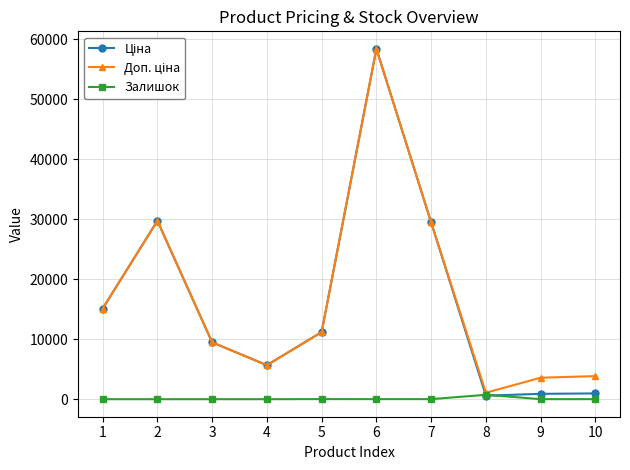

Does the chart have visible grid lines?

Yes